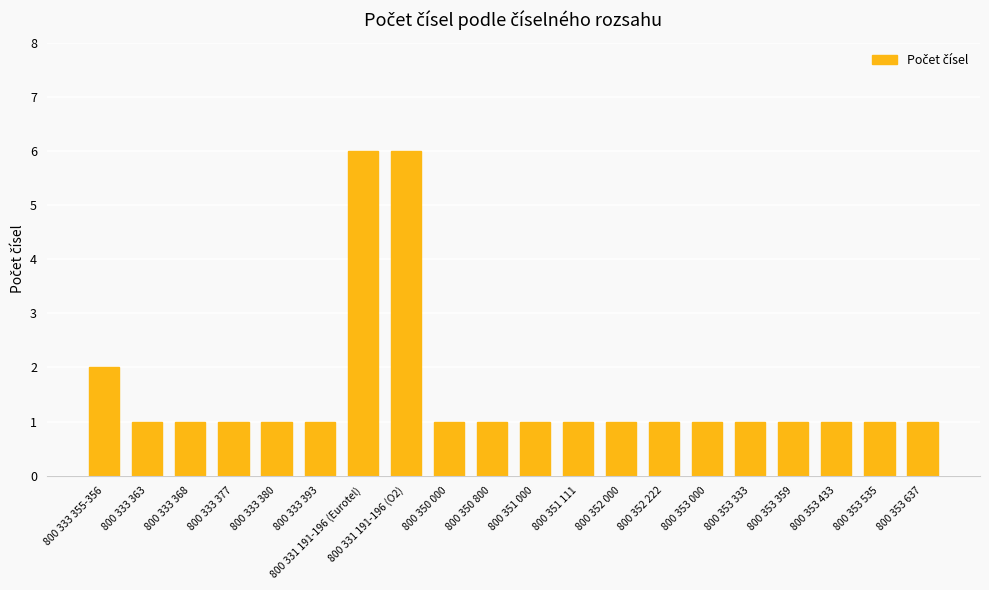

Reading left to right, transcribe all the data shown in this chart.

800 333 355-356=2	800 333 363=1	800 333 368=1	800 333 377=1	800 333 380=1	800 333 393=1	800 331 191-196 (Eurotel)=6	800 331 191-196 (O2)=6	800 350 000=1	800 350 800=1	800 351 000=1	800 351 111=1	800 352 000=1	800 352 222=1	800 353 000=1	800 353 333=1	800 353 359=1	800 353 433=1	800 353 535=1	800 353 637=1